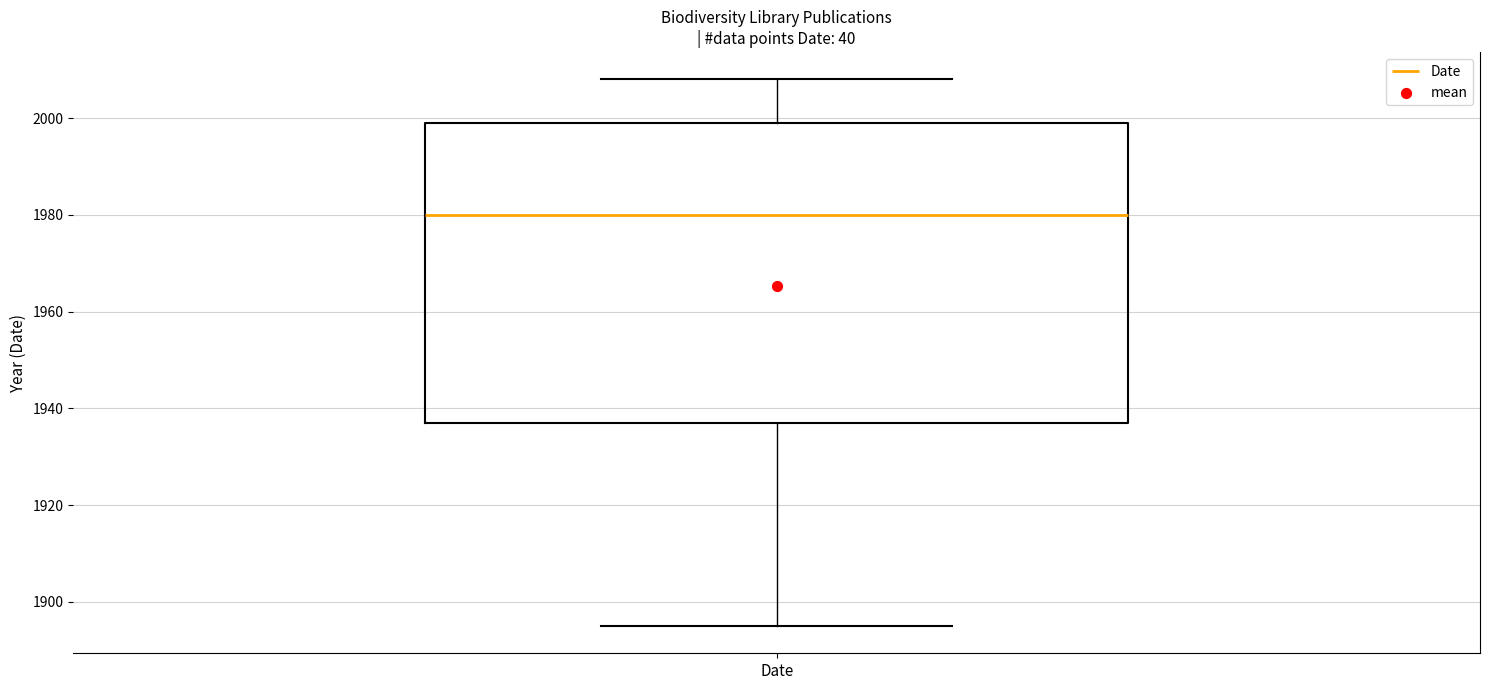

Read this box plot against the y-axis: the position of the median line, the range covered by the box, and the ends of both whiskers. The values are not printed on the chart, so give them approximately, as read against the axis.

median 1980, box 1938 to 2000, whiskers 1896 to 2008